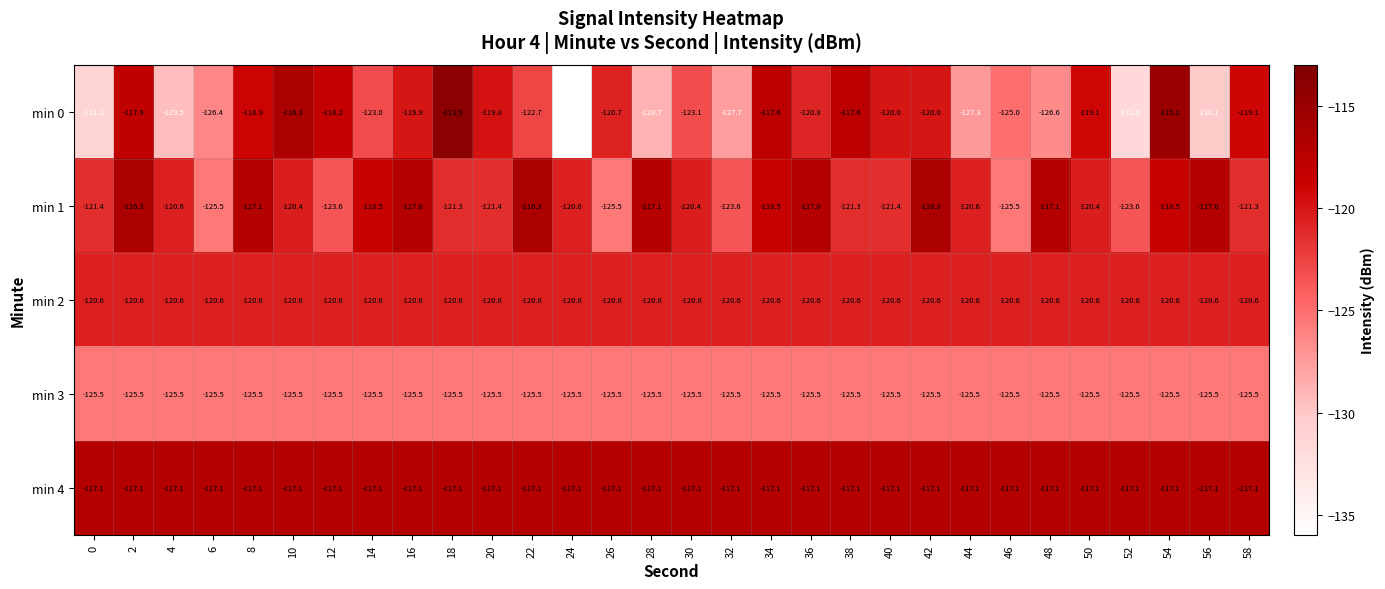

Is the value of min 1 at 10 greater than the value of min 0 at 44?

Yes